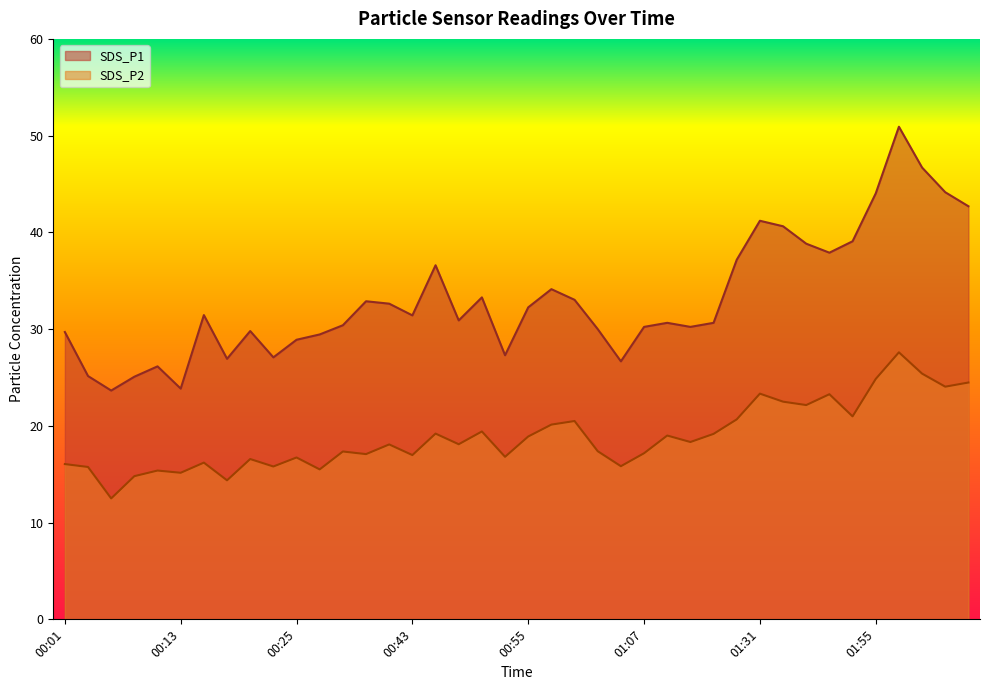

True or false: SDS_P2 and SDS_P1 intersect in this chart.

False